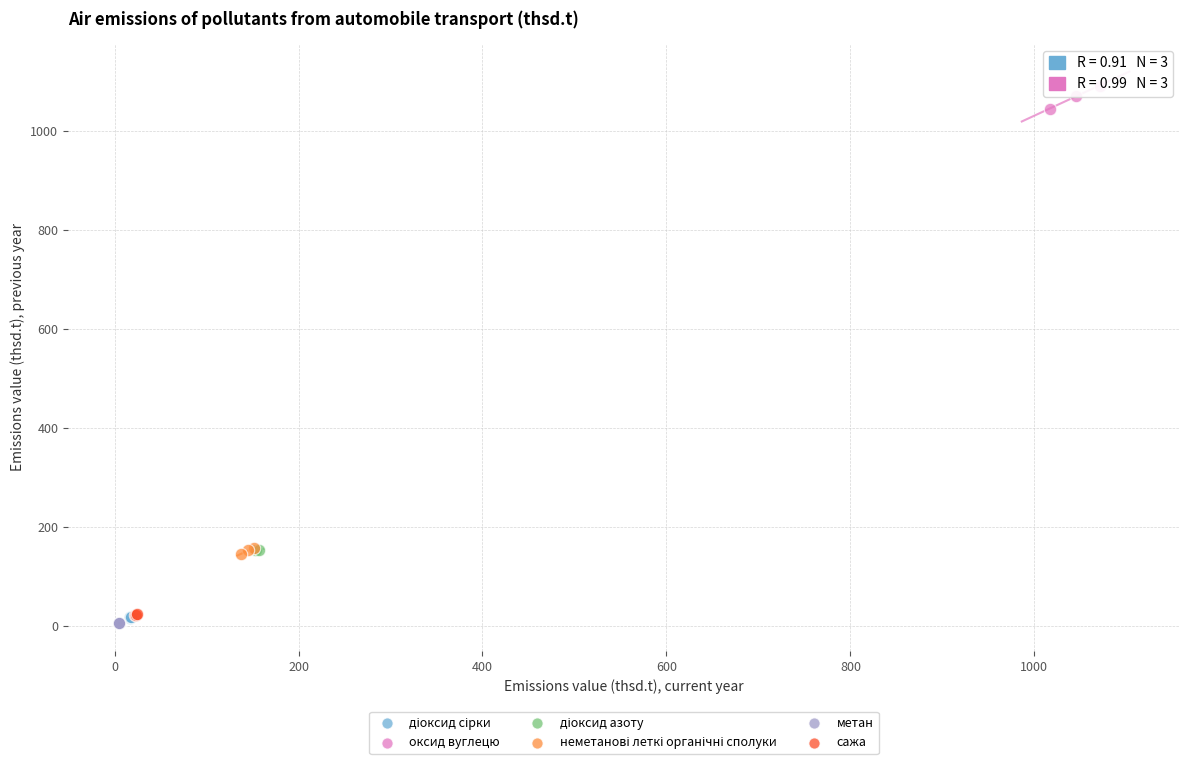

Which series contains the highest Y value?

оксид вуглецю